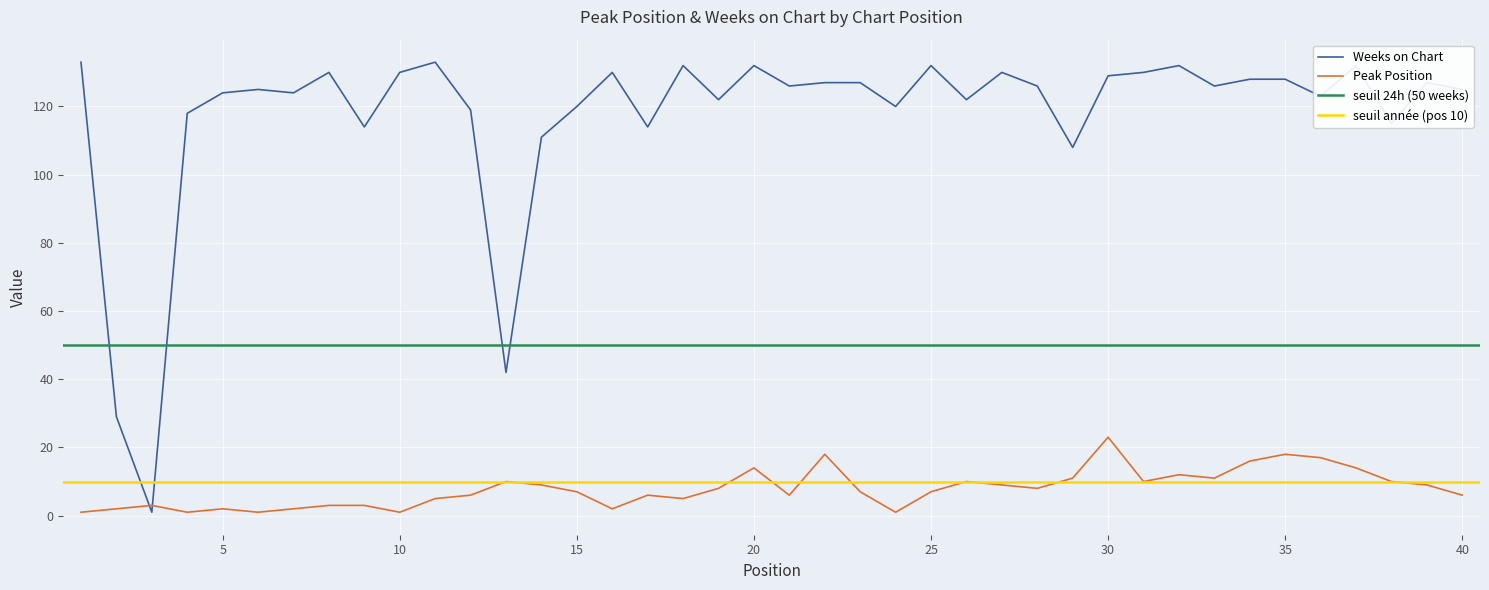

True or false: Peak Position and Weeks on Chart cross at least once.

True